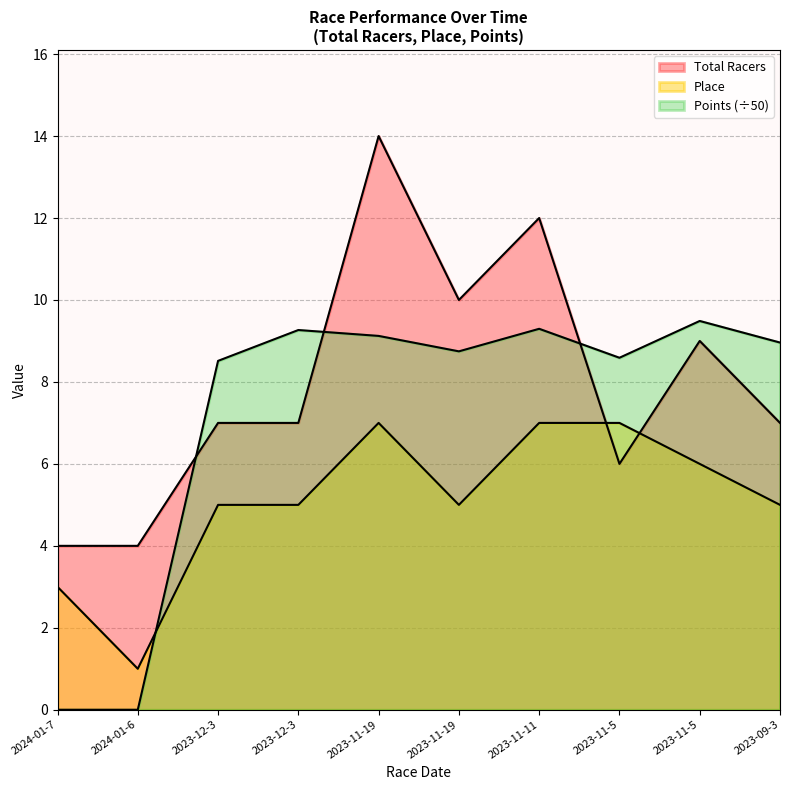

Reading left to right, extract all data points from this chart.

Total Racers: 4.0	4.0	7.0	7.0	14.0	10.0	12.0	6.0	9.0	7.0
Place: 3.0	1.0	5.0	5.0	7.0	5.0	7.0	7.0	6.0	5.0
Points: 0.0	0.0	8.5	9.3	9.1	8.7	9.3	8.6	9.5	9.0